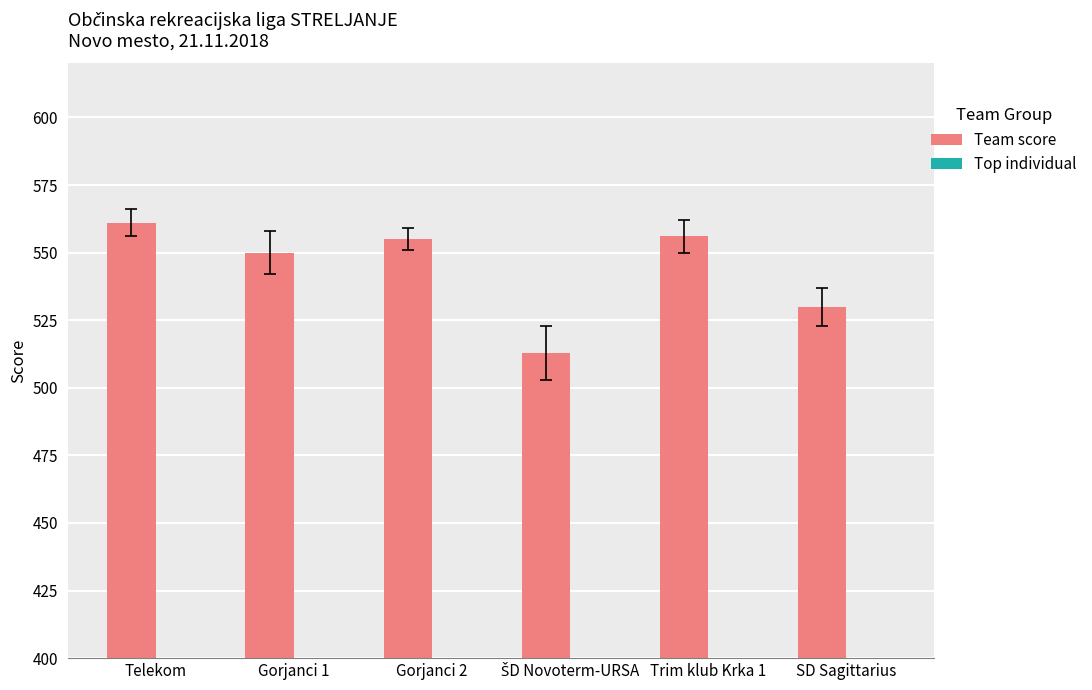

The value of Top individual at ŠD Novoterm-URSA is 187. True or false?

True